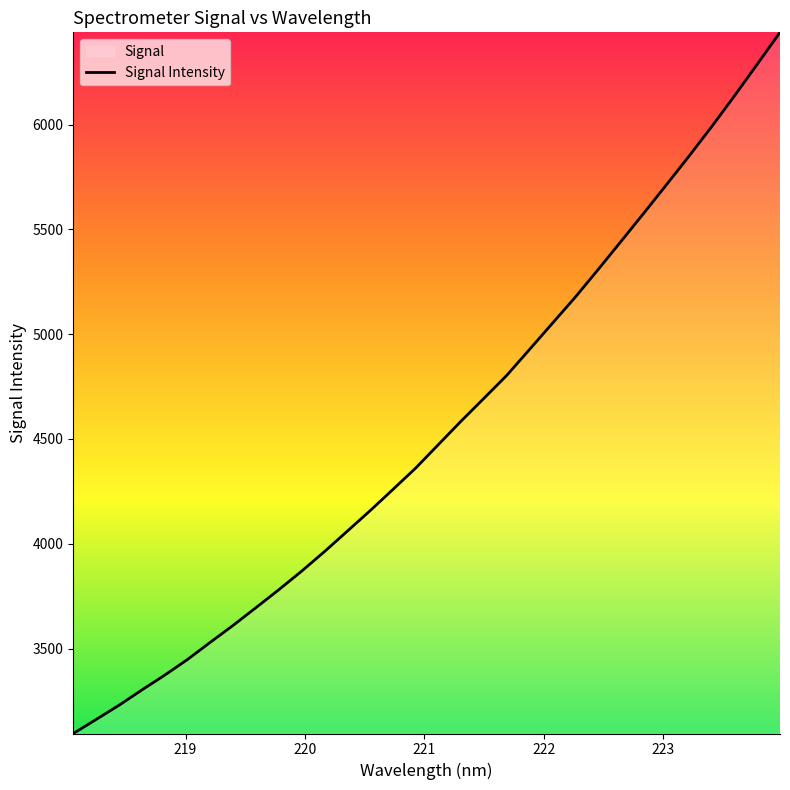

What is the greatest value displayed?

6440.2